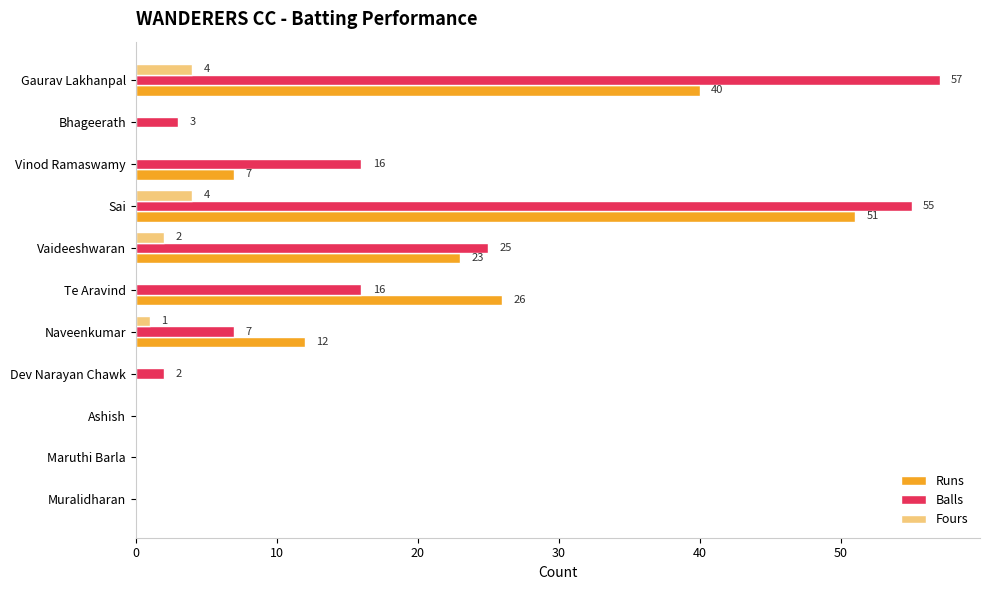

At which category does the chart reach its peak across all series?

Gaurav Lakhanpal